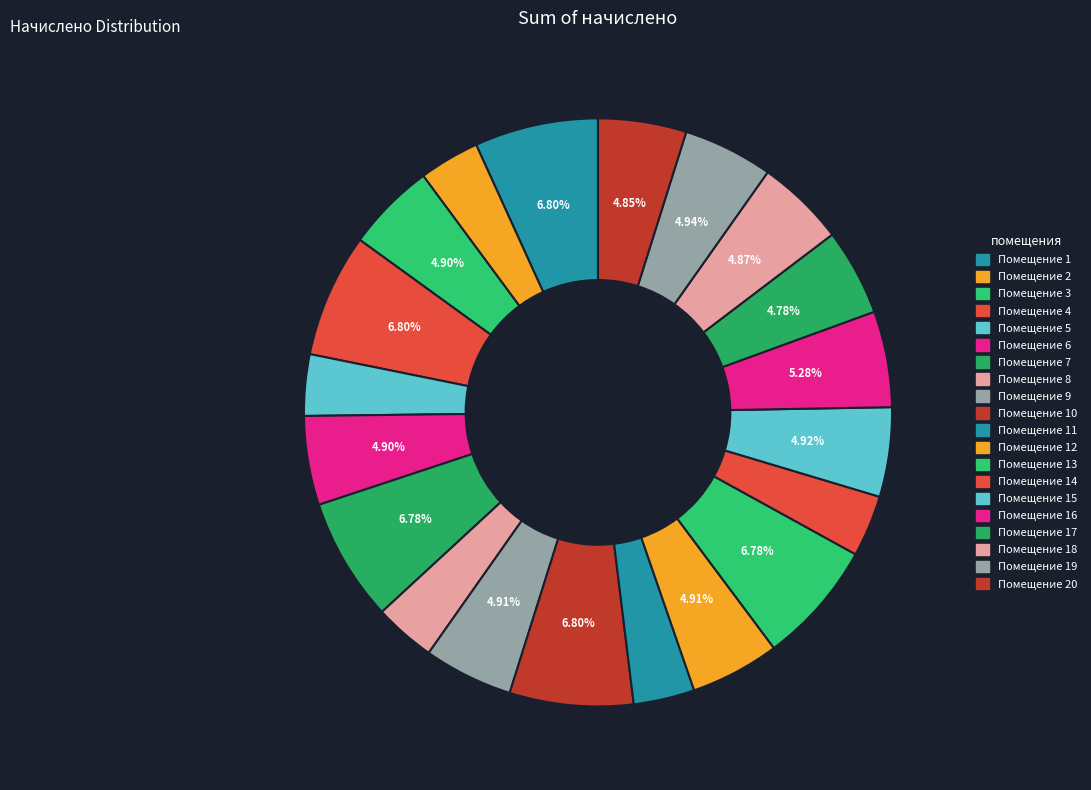

How many segments does this pie chart have?

20